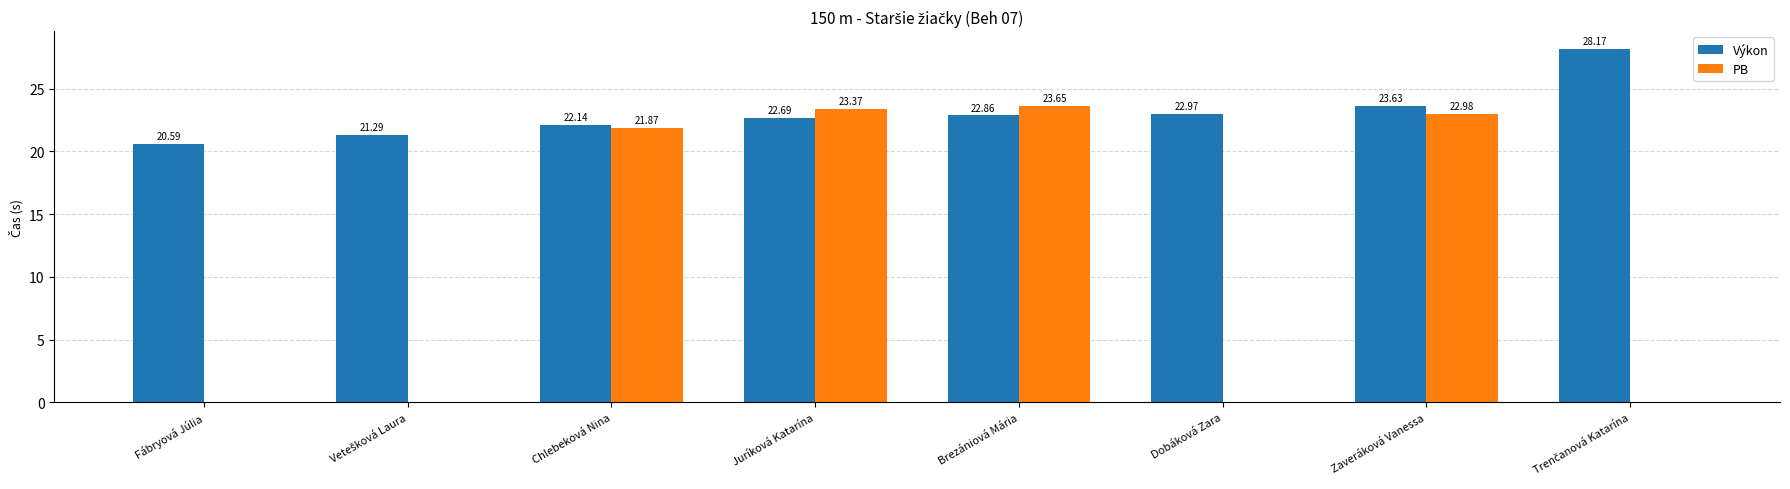

Which series has the largest total across all categories?

Výkon